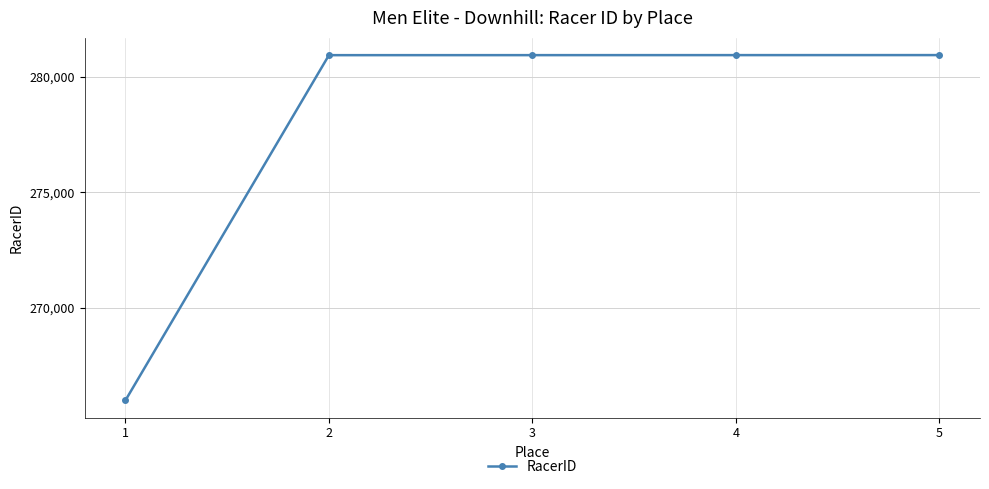

What is the change in value from 4 to 5?

+1